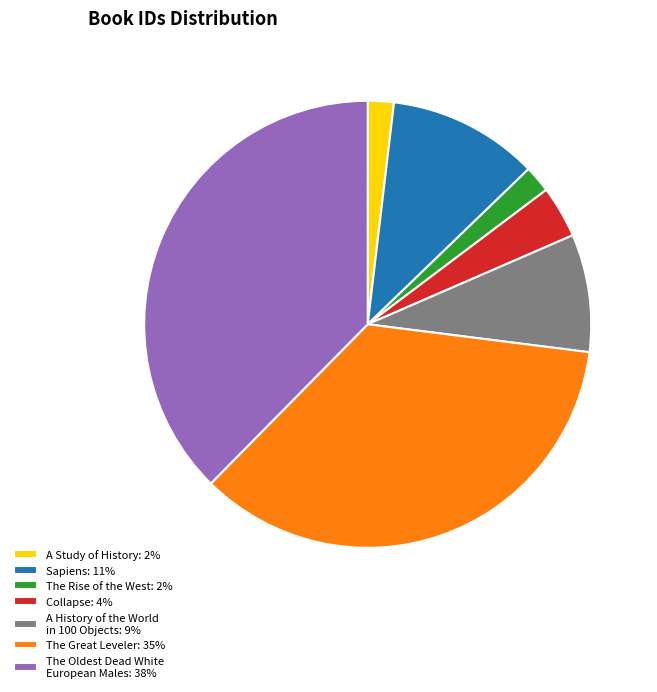

Is there a majority slice in this chart?

No